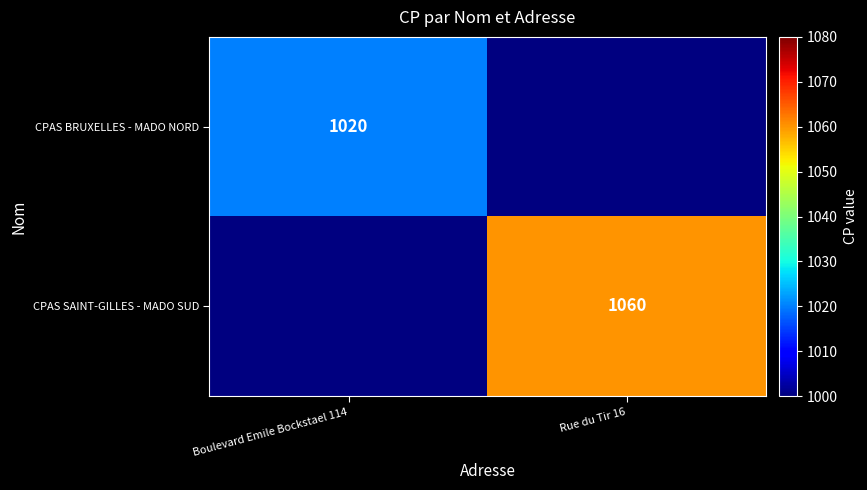

The value of CPAS SAINT-GILLES - MADO SUD at Rue du Tir 16 is 688.9. True or false?

False